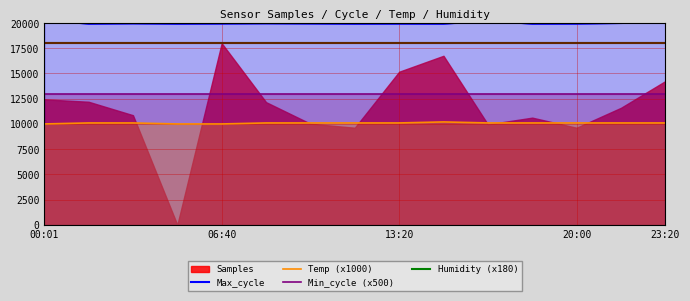

The value of Humidity (x180) at 00:01 is 17982. True or false?

True